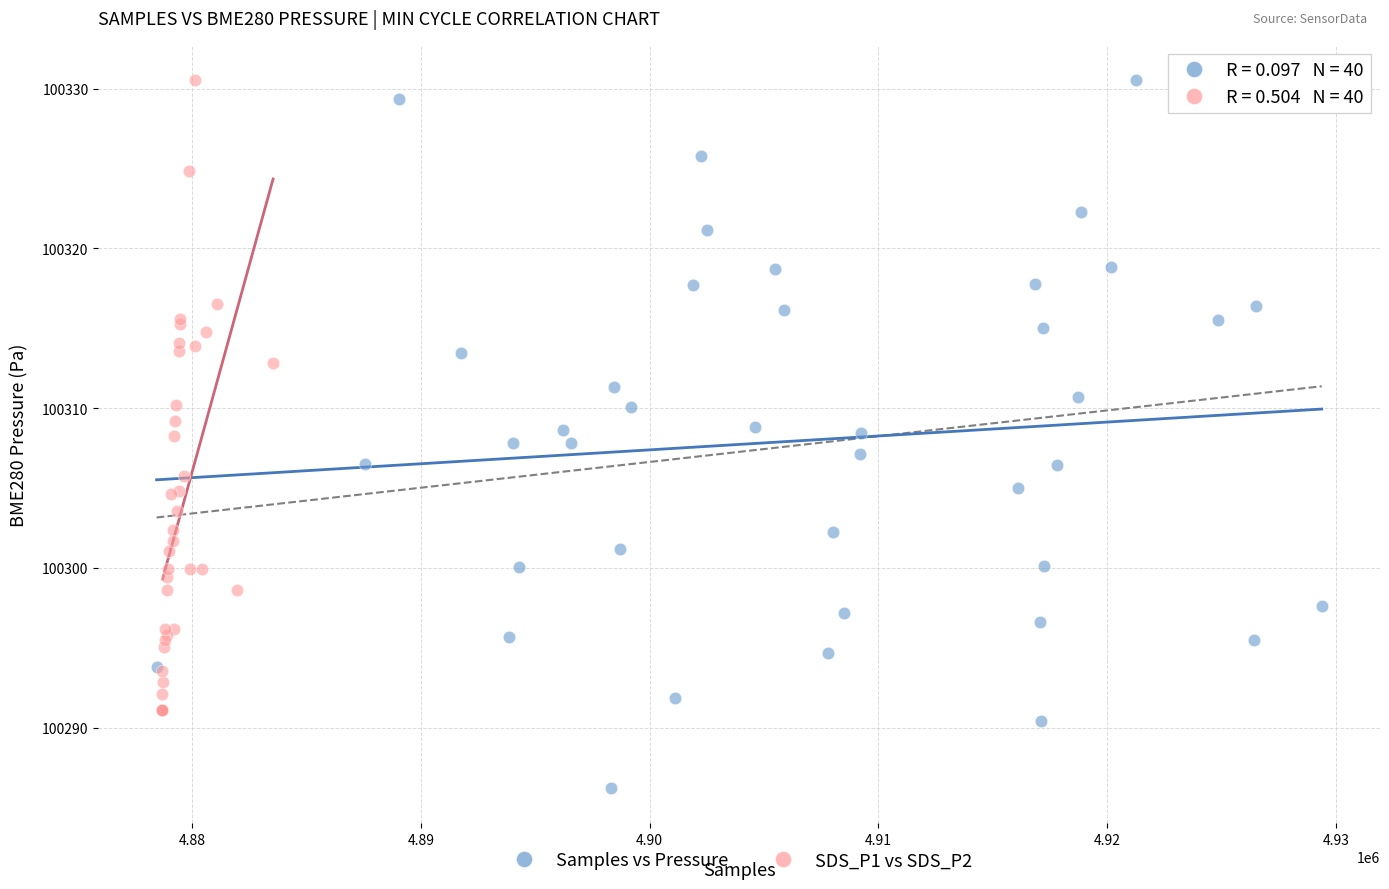

Which series reaches the minimum Y coordinate?

Samples vs Pressure